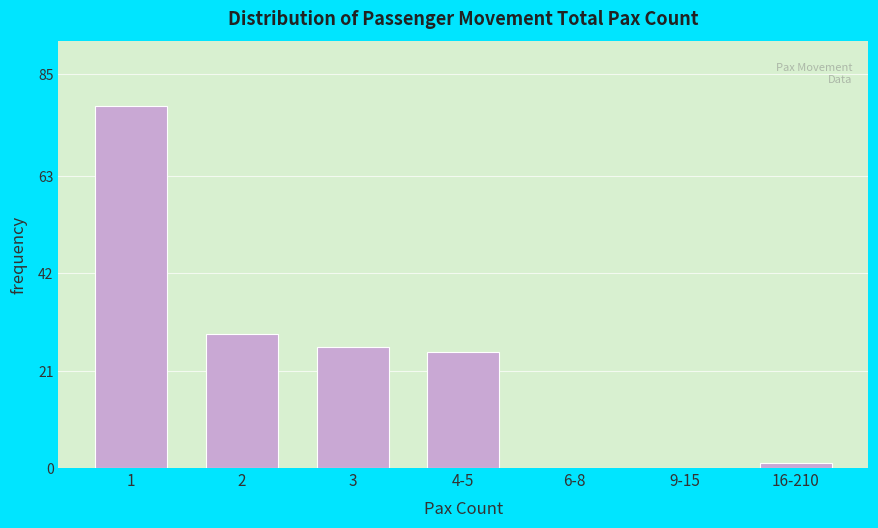

Reading left to right, what are all the values shown in this chart?

1=78	2=29	3=26	4-5=25	6-8=0	9-15=0	16-210=1